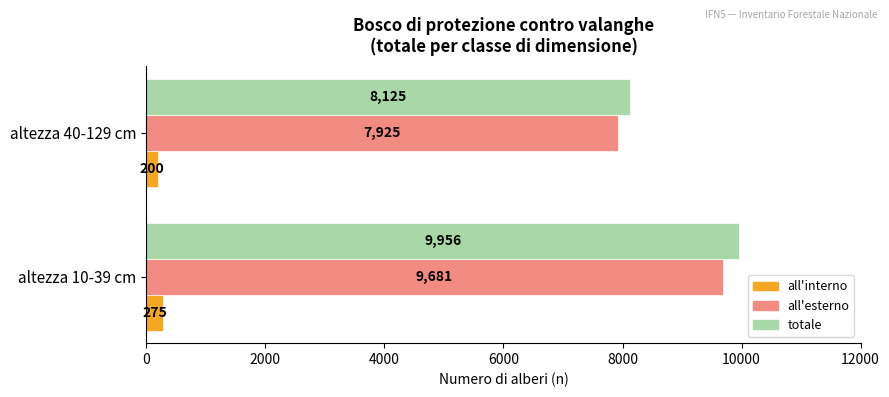

What is the sum of the totale values at altezza 10-39 cm and altezza 40-129 cm?

18081